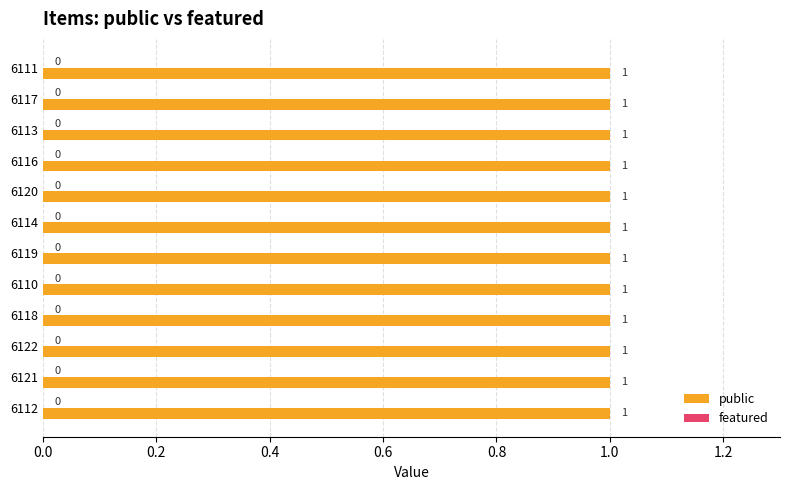

Is it true that public equals 1 at 6112?

True